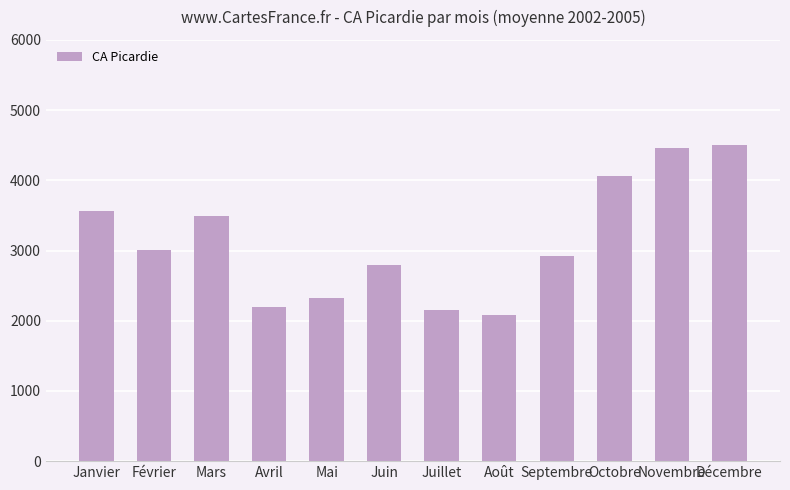

What is the greatest value displayed?

4507